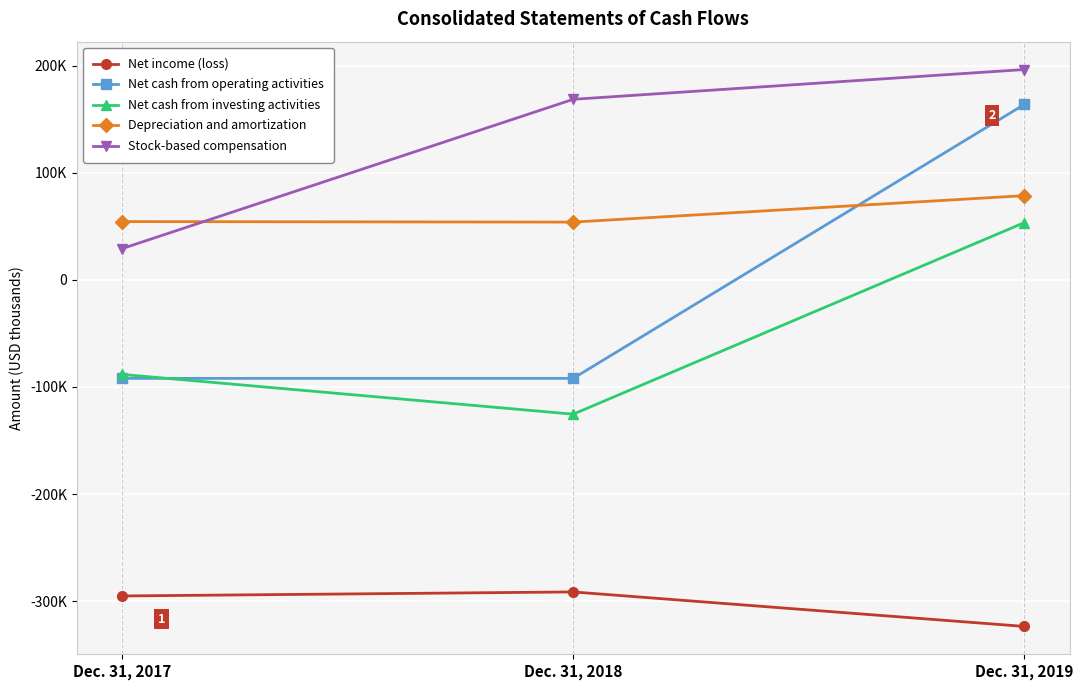

What are all the series names shown in the legend?

Net income (loss), Net cash from operating activities, Net cash from investing activities, Depreciation and amortization, Stock-based compensation